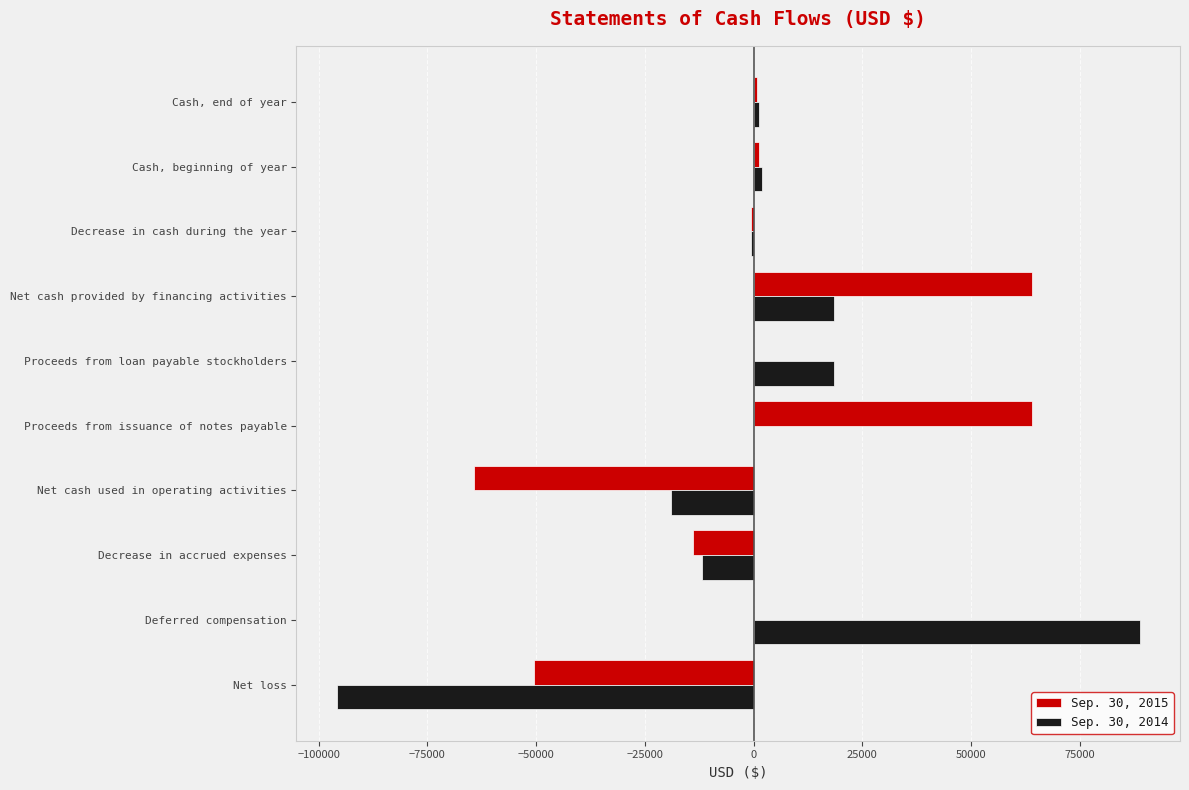

Is it true that Sep. 30, 2015 equals -64375 at Net cash used in operating activities?

True